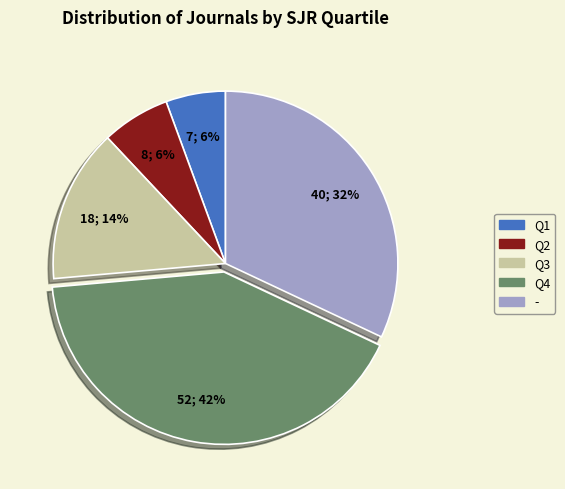

Between Q2 and -, which is larger?

-